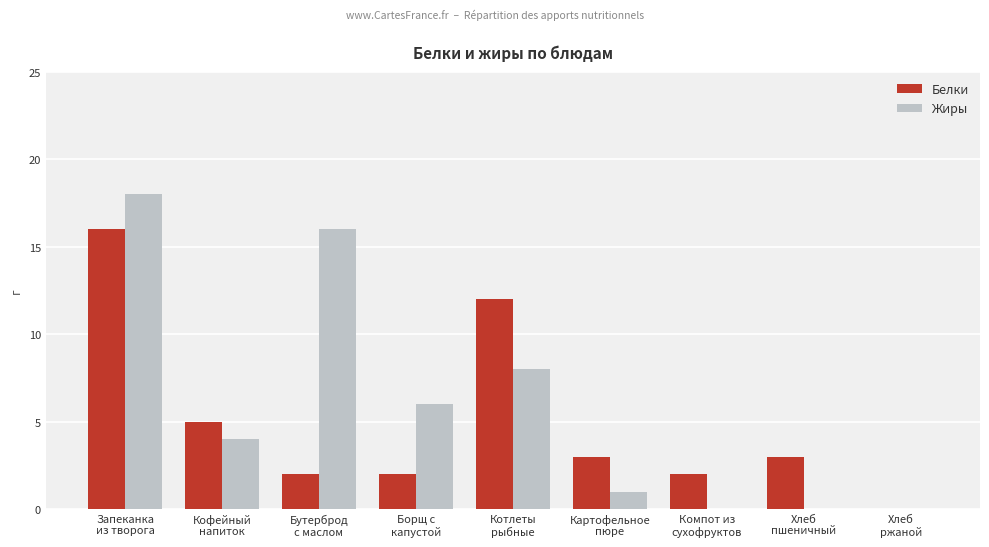

What is the sum of all Жиры values?

53